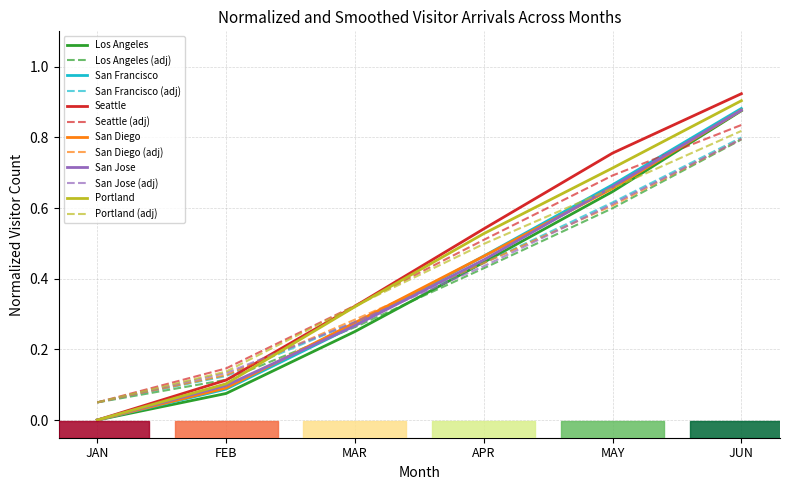

Does the chart have visible grid lines?

Yes